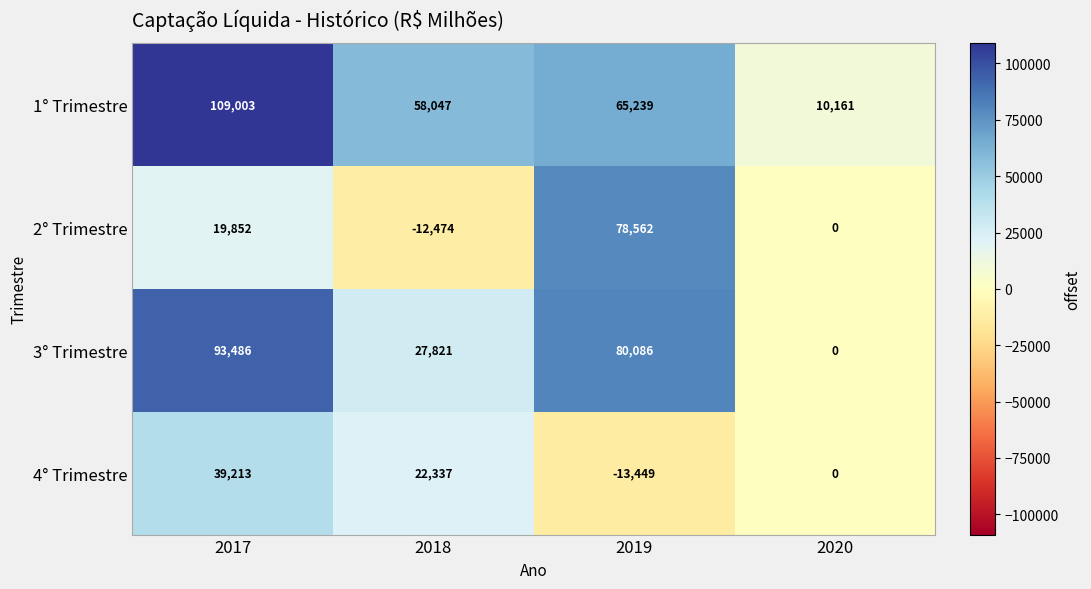

Which series has the largest total across all categories?

1° Trimestre